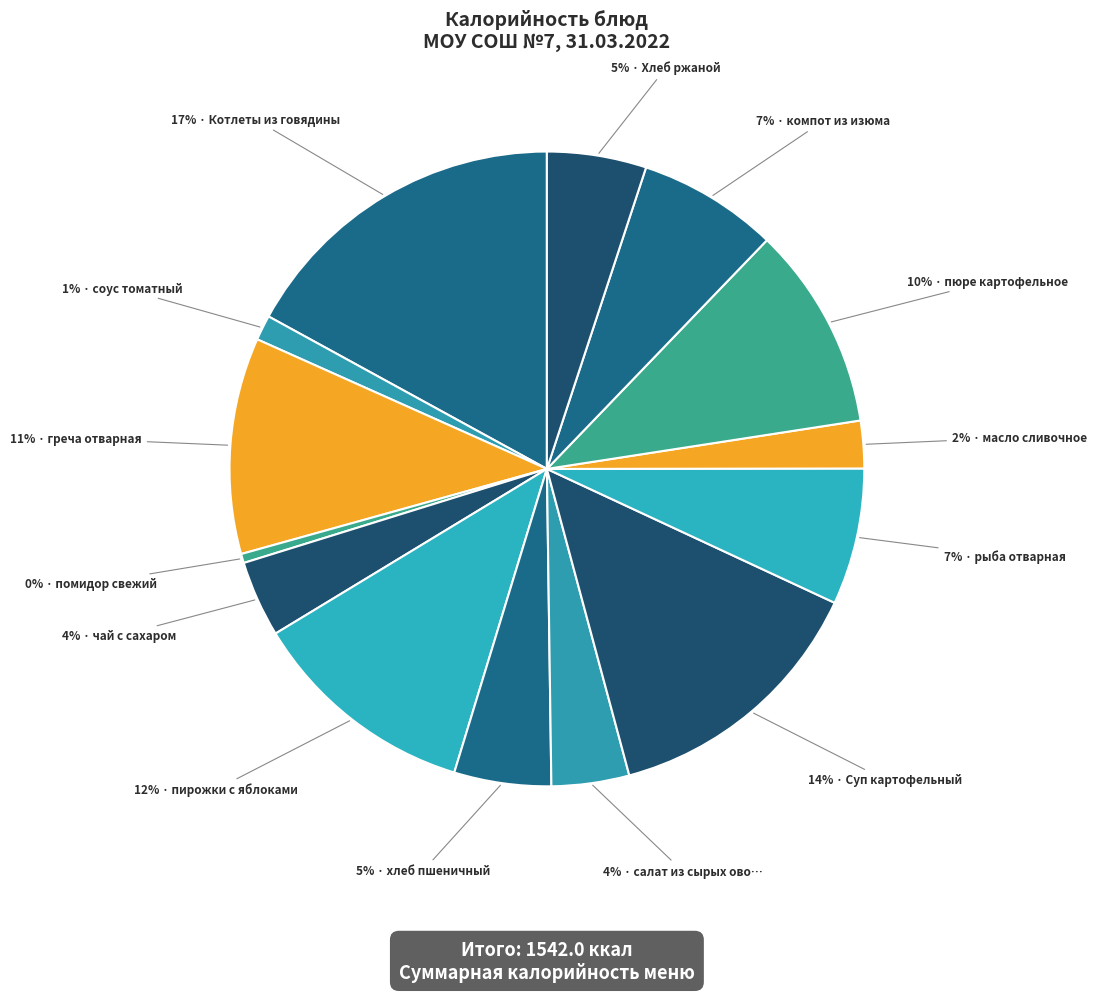

Count the number of slices in the pie.

14